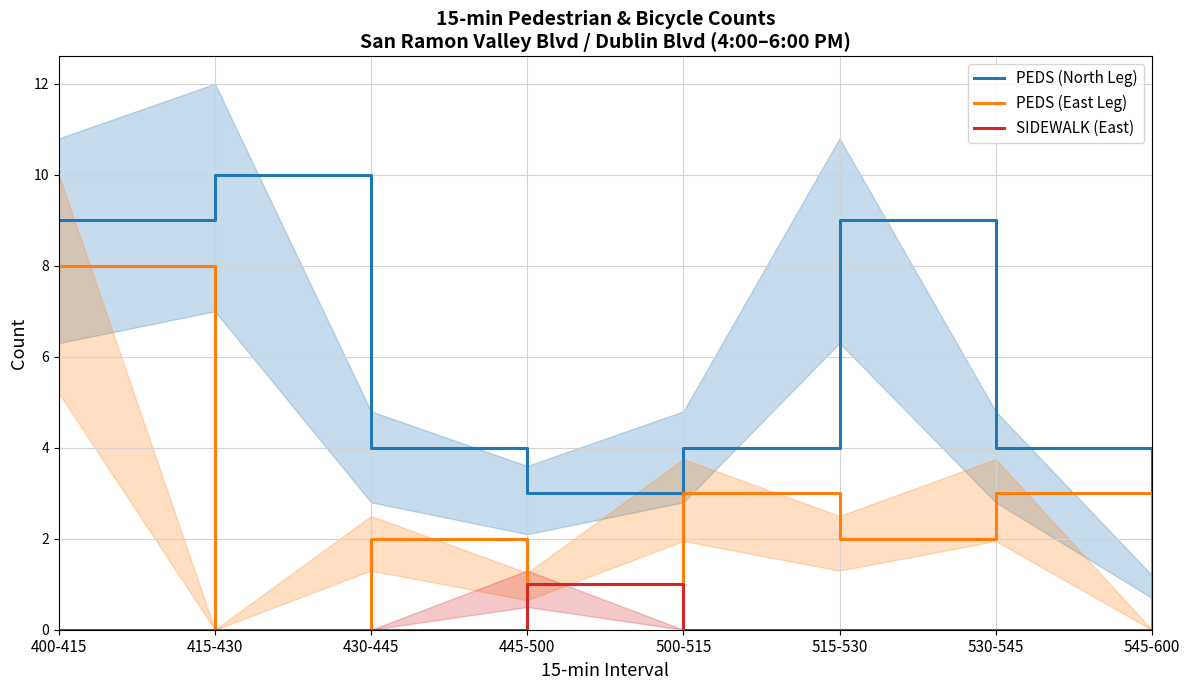

Rank the series by their maximum value, from highest to lowest.

PEDS (North Leg), PEDS (East Leg), SIDEWALK (East)